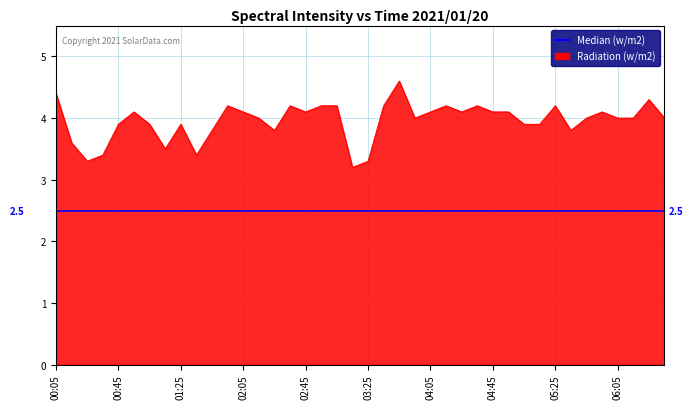

True or false: 8.352 and 11.011 intersect in this chart.

False